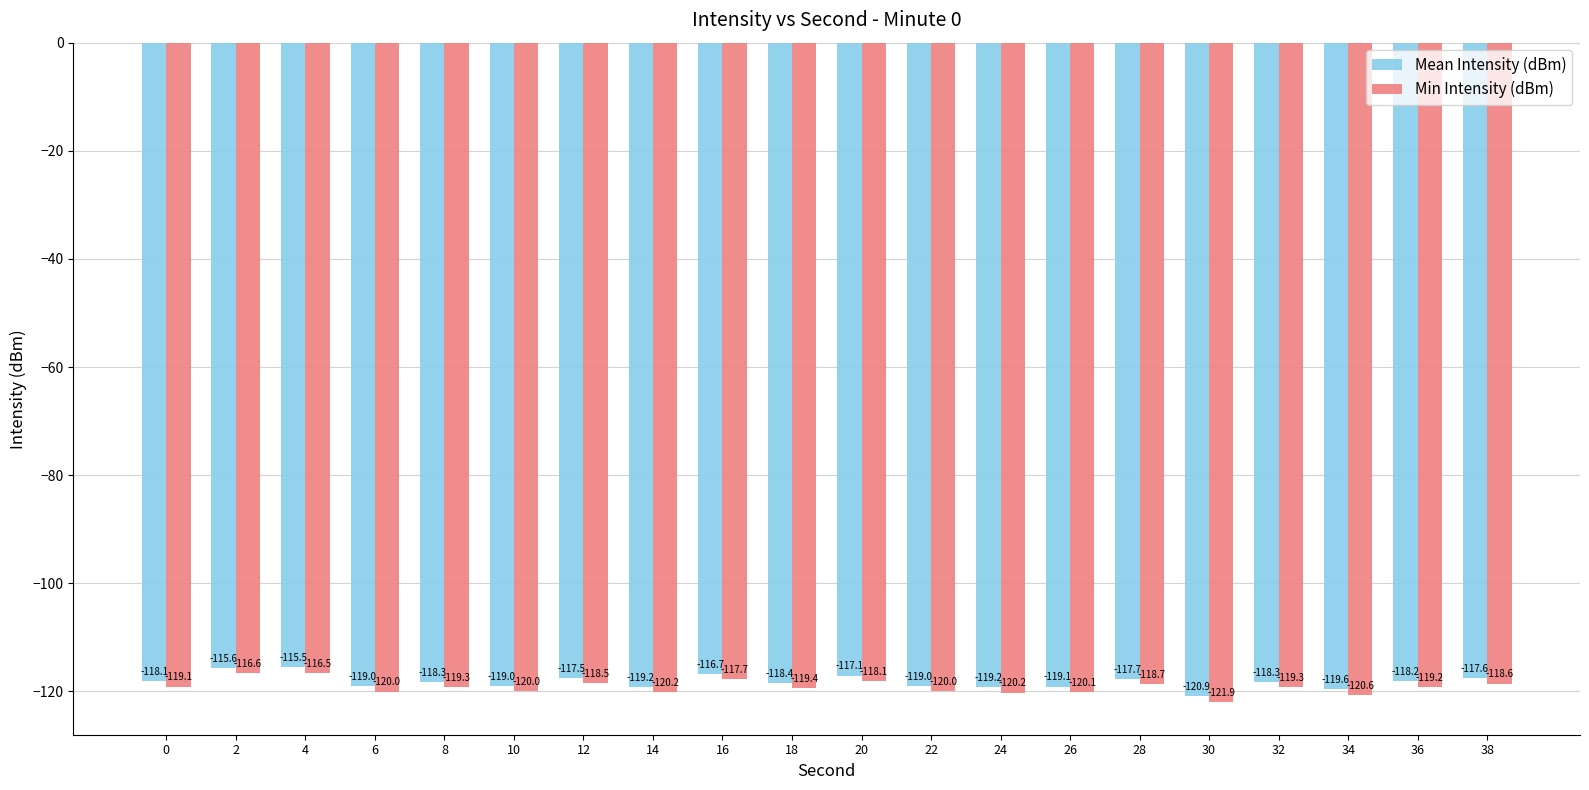

What are all the series names shown in the legend?

Mean Intensity (dBm), Min Intensity (dBm)